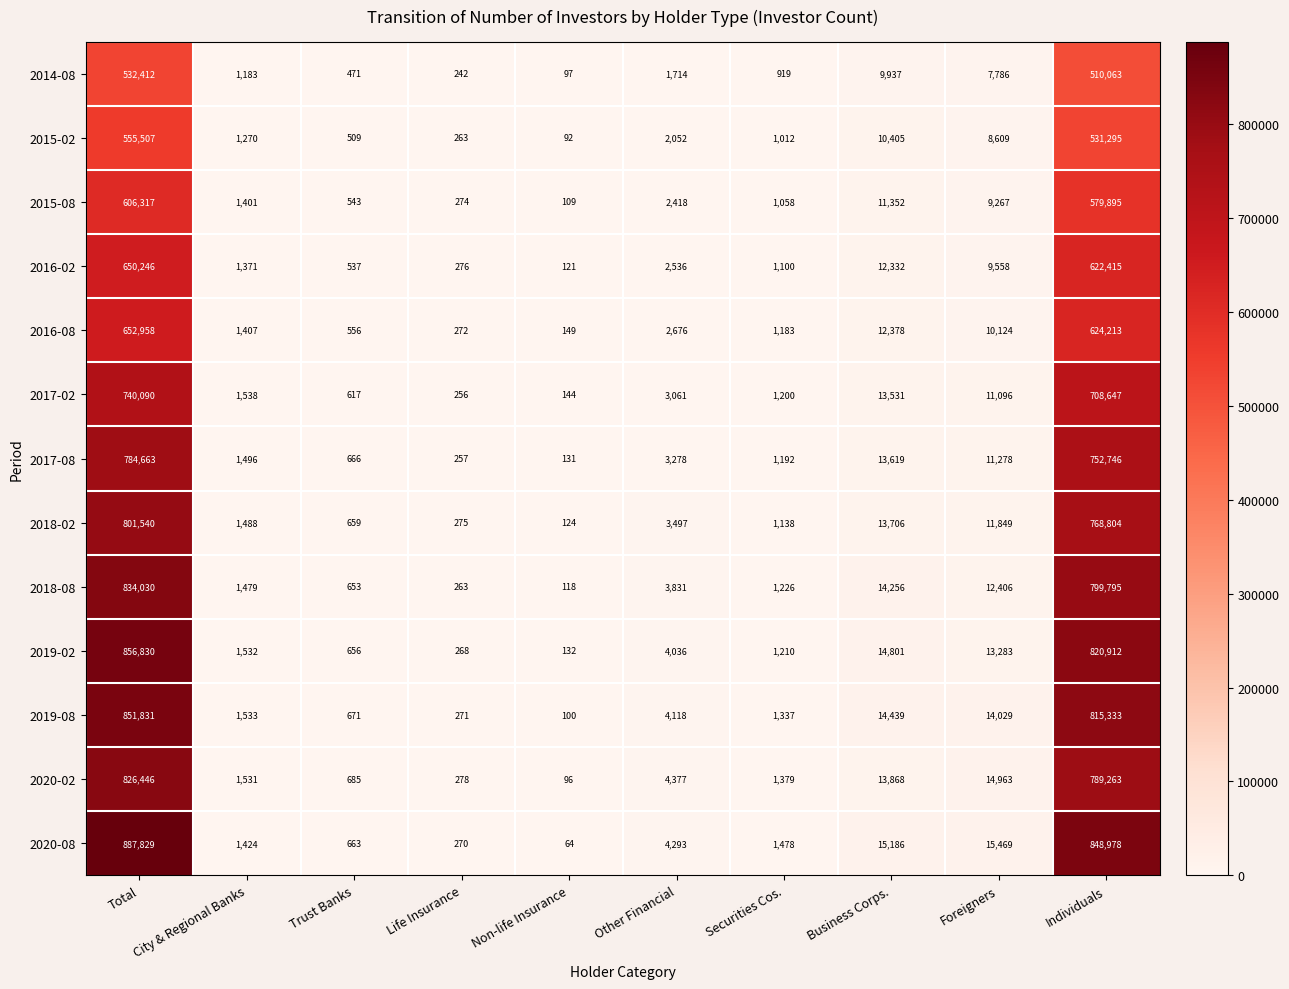

What is the sum of the 2014-08 values at Business Corps. and Non-life Insurance?

10034